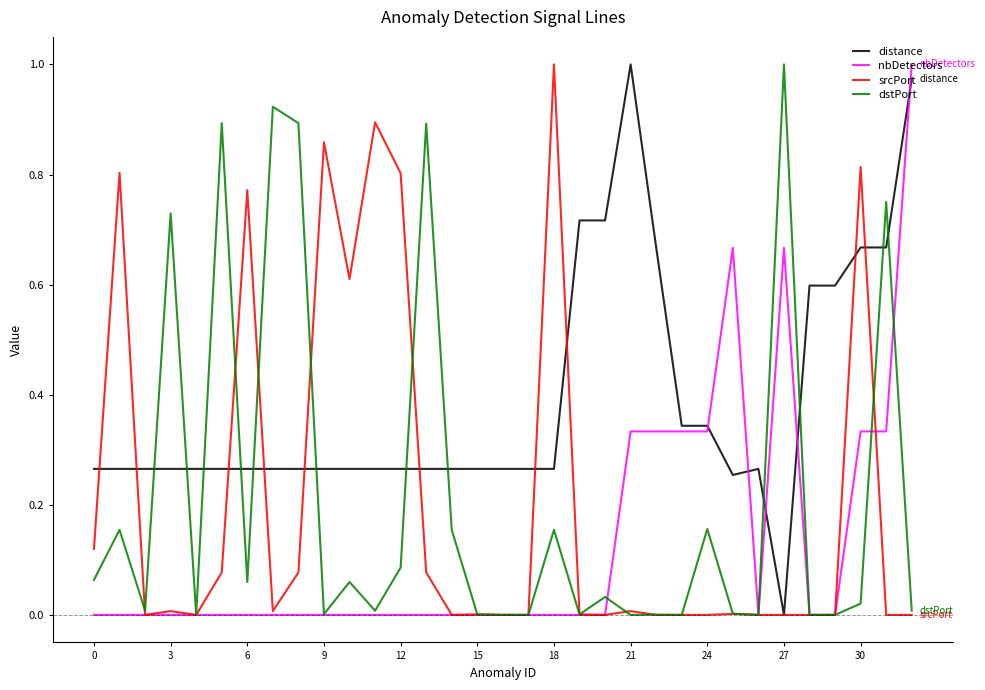

Which series has the largest total across all categories?

distance